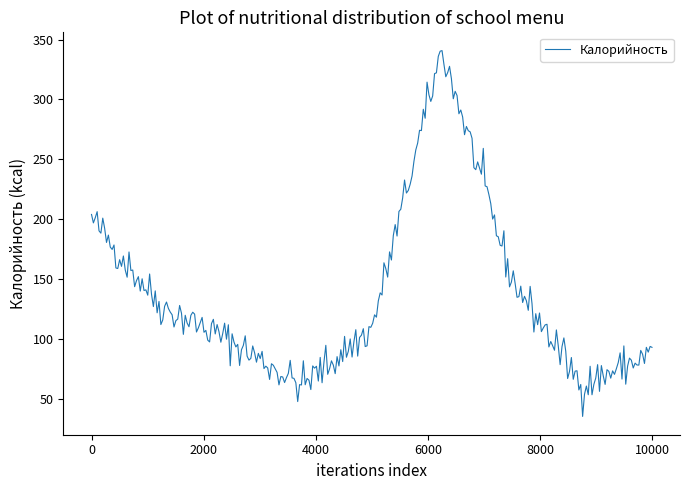

What is the maximum value shown in the chart?

340.8